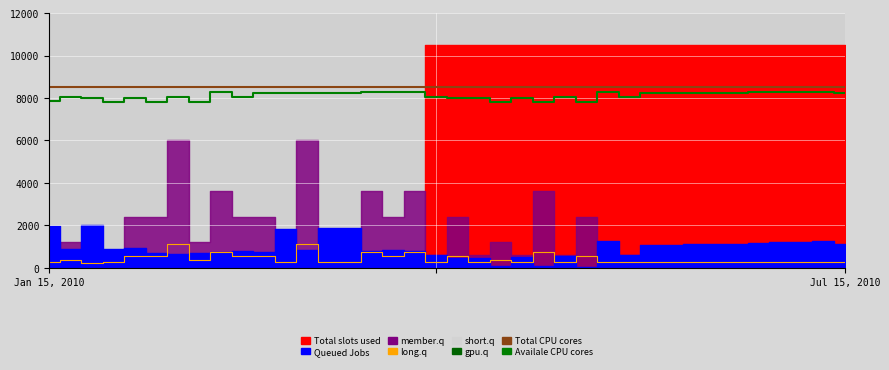

The value of Availale CPU cores at 36 is 2046.3. True or false?

False